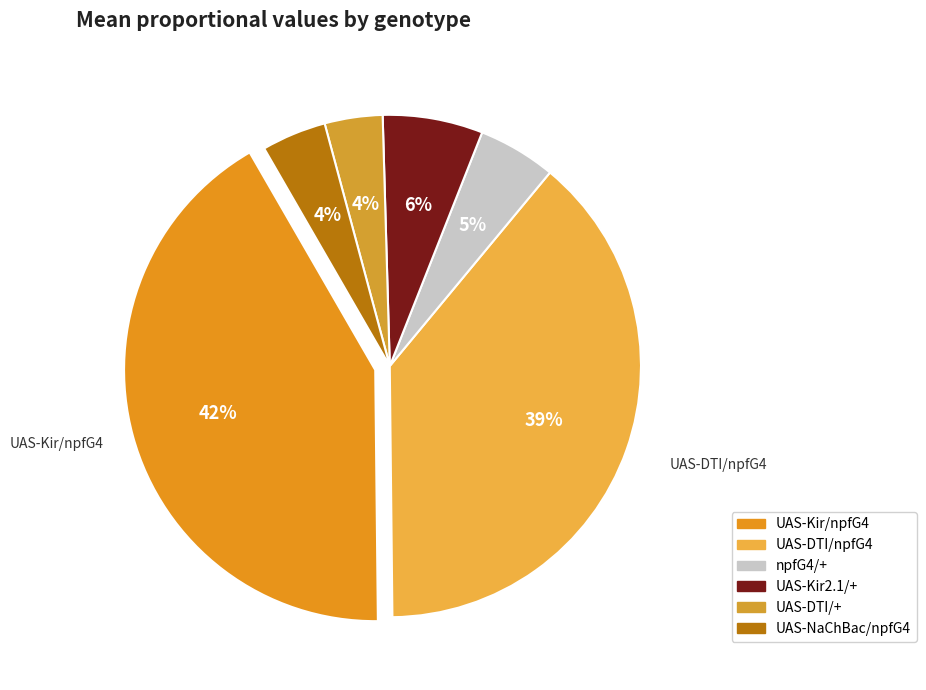

To the nearest percent, what is the difference between the UAS-DTI/npfG4 and UAS-Kir/npfG4 slice percentages?

3%